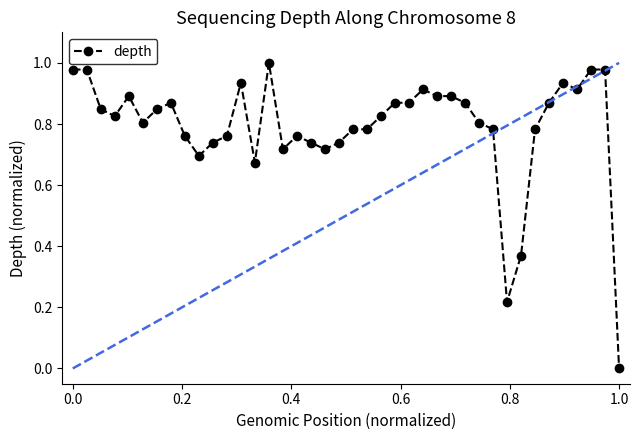

Reading right to left, transcribe all the data shown in this chart.

0.0	1.0	1.0	0.9	0.9	0.9	0.8	0.4	0.2	0.8	0.8	0.9	0.9	0.9	0.9	0.9	0.9	0.8	0.8	0.8	0.7	0.7	0.7	0.8	0.7	1.0	0.7	0.9	0.8	0.7	0.7	0.8	0.9	0.8	0.8	0.9	0.8	0.8	1.0	1.0